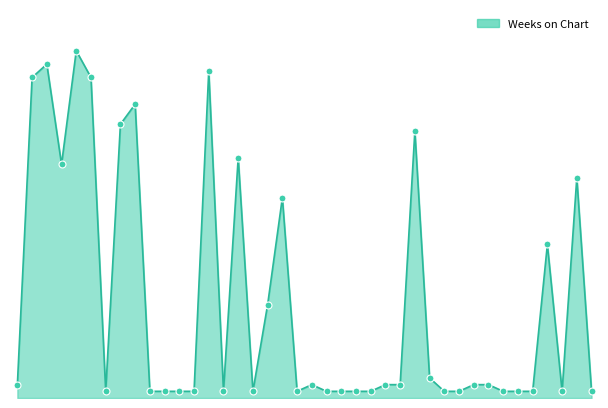

Does the chart display data point markers on the line(s)?

No